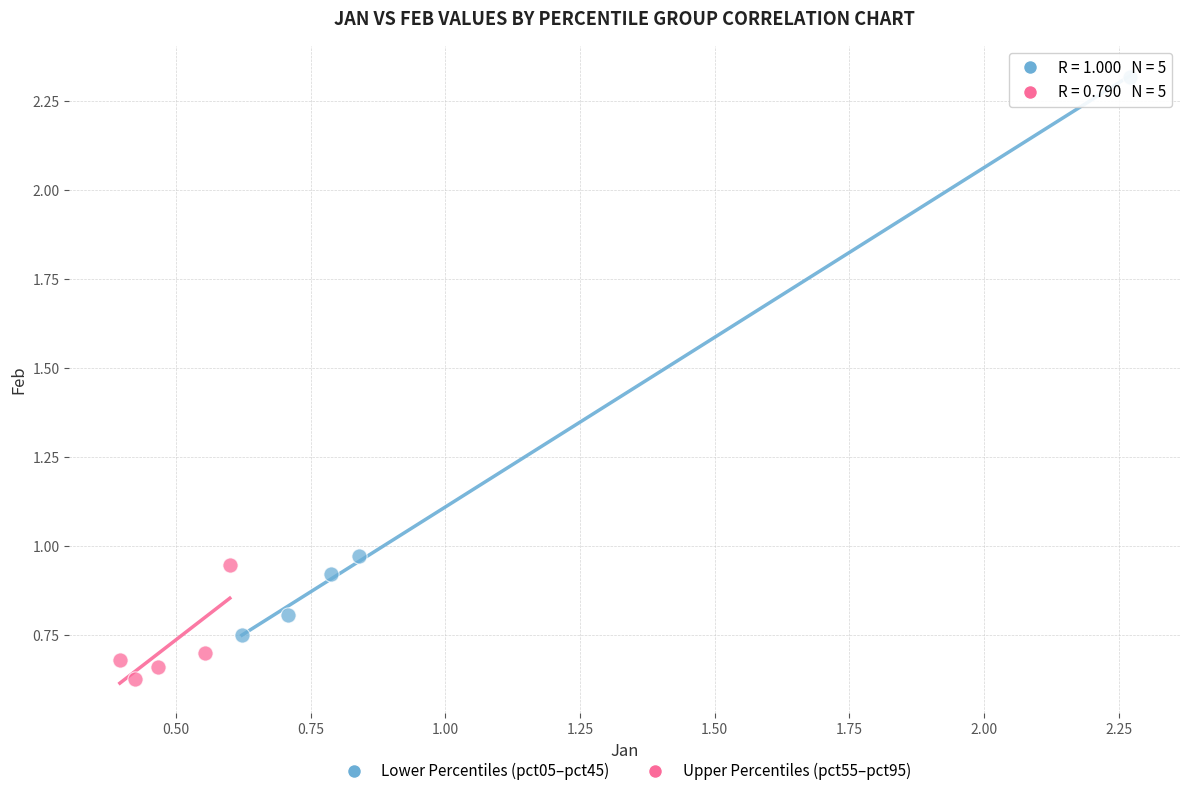

Which series contains the highest Y value?

Lower Percentiles (pct05–pct45)